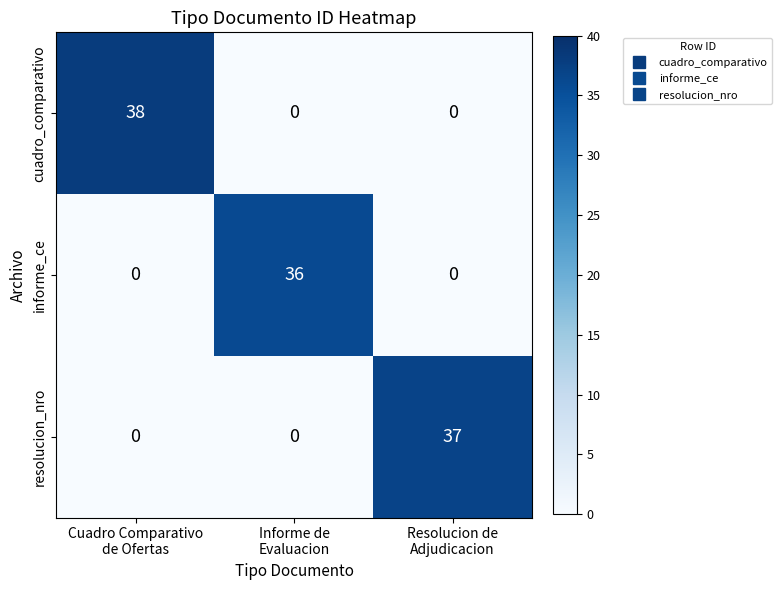

Which series has the widest spread of values?

cuadro_comparativo